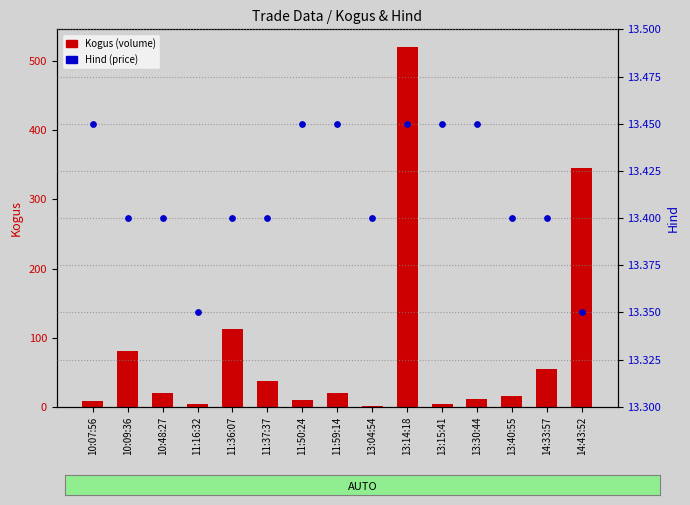

What is the total value across all series at 11:50:24?

23.4